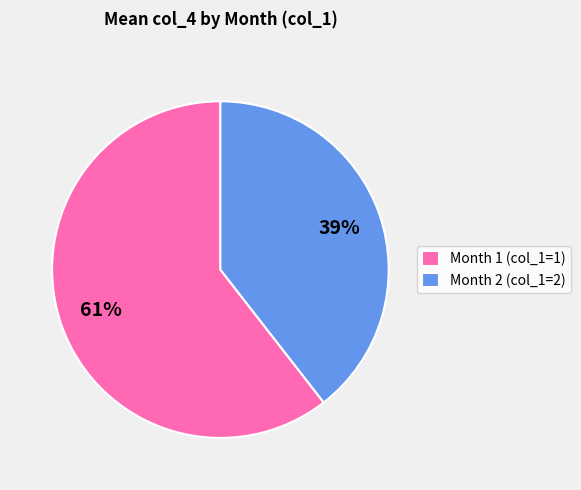

Count the number of slices in the pie.

2